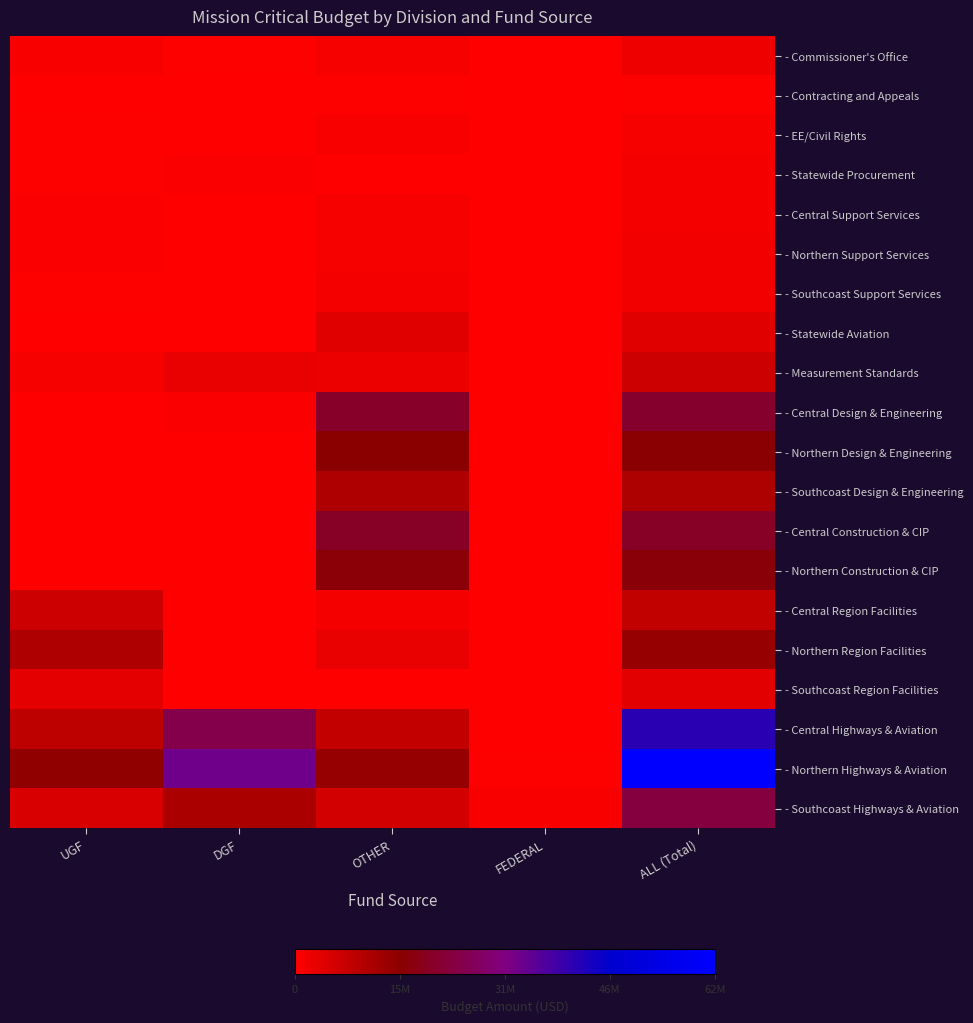

Reading left to right, list all the values displayed in this chart.

- Commissioner's Office: UGF=727900	DGF=326000	OTHER=1140500	FEDERAL=0	ALL (Total)=2194400
- Contracting and Appeals: UGF=18000	DGF=0	OTHER=325400	FEDERAL=0	ALL (Total)=343400
- EE/Civil Rights: UGF=253000	DGF=0	OTHER=938700	FEDERAL=0	ALL (Total)=1191700
- Statewide Procurement: UGF=303200	DGF=707600	OTHER=237200	FEDERAL=0	ALL (Total)=1248000
- Central Support Services: UGF=573000	DGF=0	OTHER=1077800	FEDERAL=0	ALL (Total)=1650800
- Northern Support Services: UGF=686400	DGF=0	OTHER=1115700	FEDERAL=0	ALL (Total)=1802100
- Southcoast Support Services: UGF=453100	DGF=0	OTHER=1277700	FEDERAL=0	ALL (Total)=1730800
- Statewide Aviation: UGF=223700	DGF=0	OTHER=4115900	FEDERAL=0	ALL (Total)=4339600
- Measurement Standards: UGF=1135500	DGF=2922700	OTHER=2596400	FEDERAL=0	ALL (Total)=6654600
- Central Design & Engineering: UGF=106100	DGF=548000	OTHER=20612700	FEDERAL=0	ALL (Total)=21266800
- Northern Design & Engineering: UGF=124700	DGF=127900	OTHER=15570100	FEDERAL=0	ALL (Total)=15822700
- Southcoast Design & Engineering: UGF=119600	DGF=195600	OTHER=10665800	FEDERAL=0	ALL (Total)=10981000
- Central Construction & CIP: UGF=97700	DGF=0	OTHER=20102600	FEDERAL=0	ALL (Total)=20200300
- Northern Construction & CIP: UGF=163100	DGF=0	OTHER=16310300	FEDERAL=0	ALL (Total)=16473400
- Central Region Facilities: UGF=6900000	DGF=0	OTHER=1544300	FEDERAL=0	ALL (Total)=8444300
- Northern Region Facilities: UGF=10649400	DGF=136100	OTHER=2936400	FEDERAL=160100	ALL (Total)=13882000
- Southcoast Region Facilities: UGF=3453400	DGF=89600	OTHER=195300	FEDERAL=0	ALL (Total)=3738300
- Central Highways & Aviation: UGF=8766300	DGF=24453700	OTHER=8086800	FEDERAL=0	ALL (Total)=41306800
- Northern Highways & Aviation: UGF=14777200	DGF=32948100	OTHER=13910400	FEDERAL=322300	ALL (Total)=61958000
- Southcoast Highways & Aviation: UGF=5172100	DGF=11296800	OTHER=5838500	FEDERAL=772200	ALL (Total)=23079600